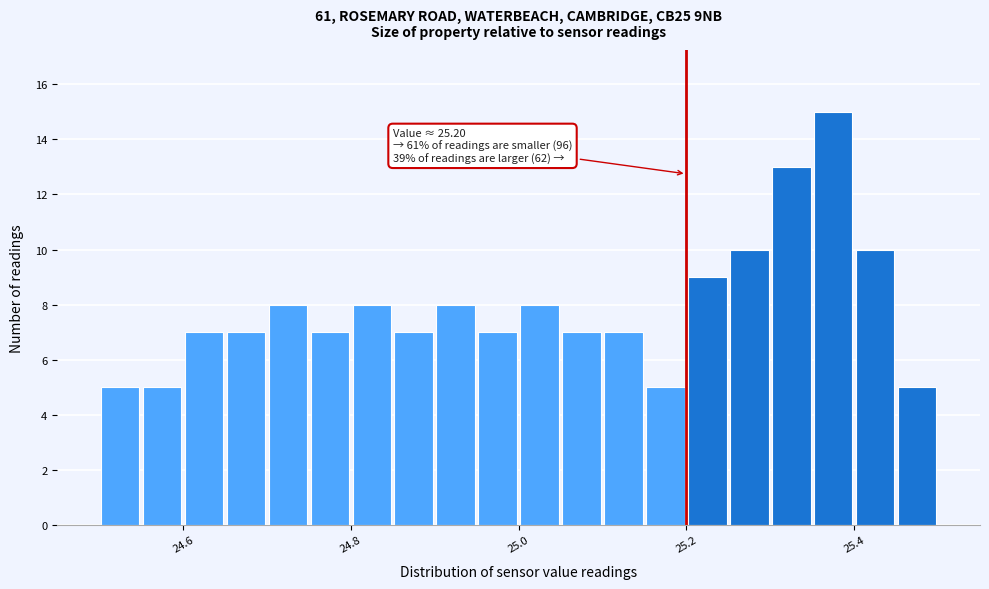

Around what value on the x-axis is the tallest bar? Give the approximate position of its centre, as read against the axis.

25.38